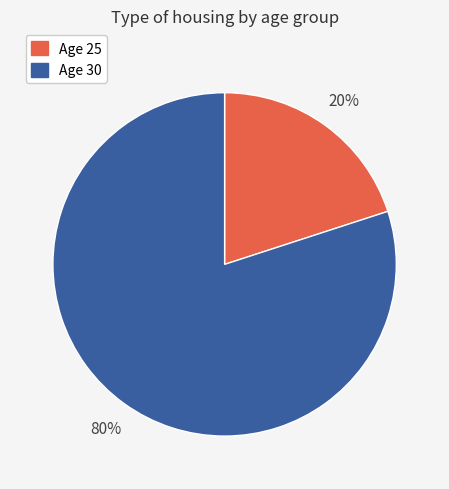

To the nearest percent, what is the difference between the largest and smallest slice percentages?

60%